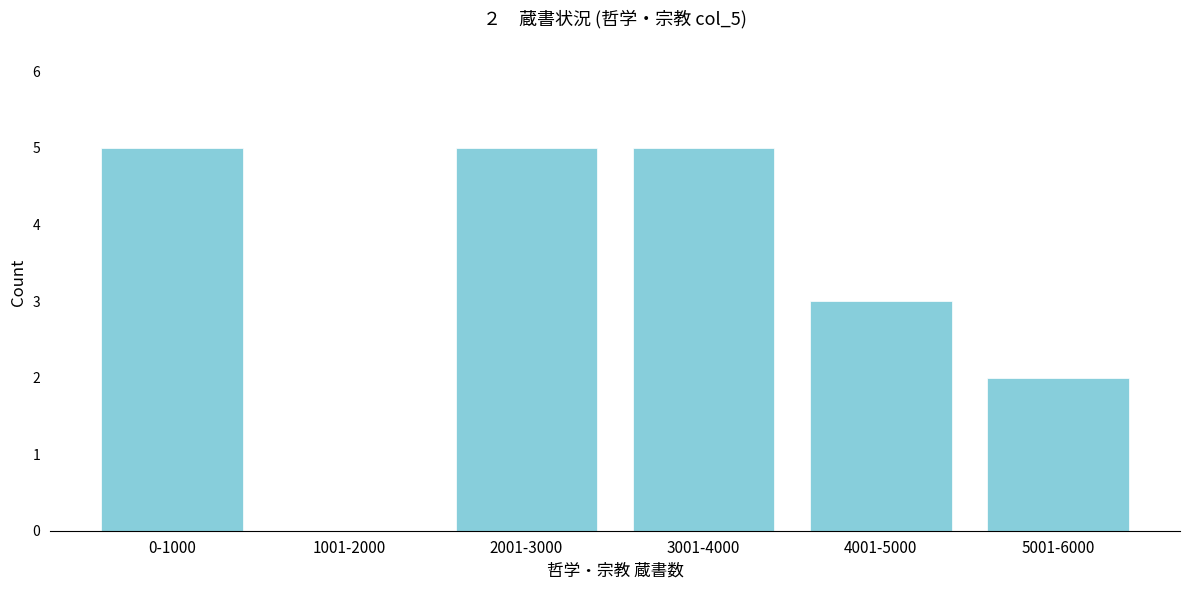

Reading right to left, transcribe all the data shown in this chart.

5001-6000=2	4001-5000=3	3001-4000=5	2001-3000=5	1001-2000=0	0-1000=5